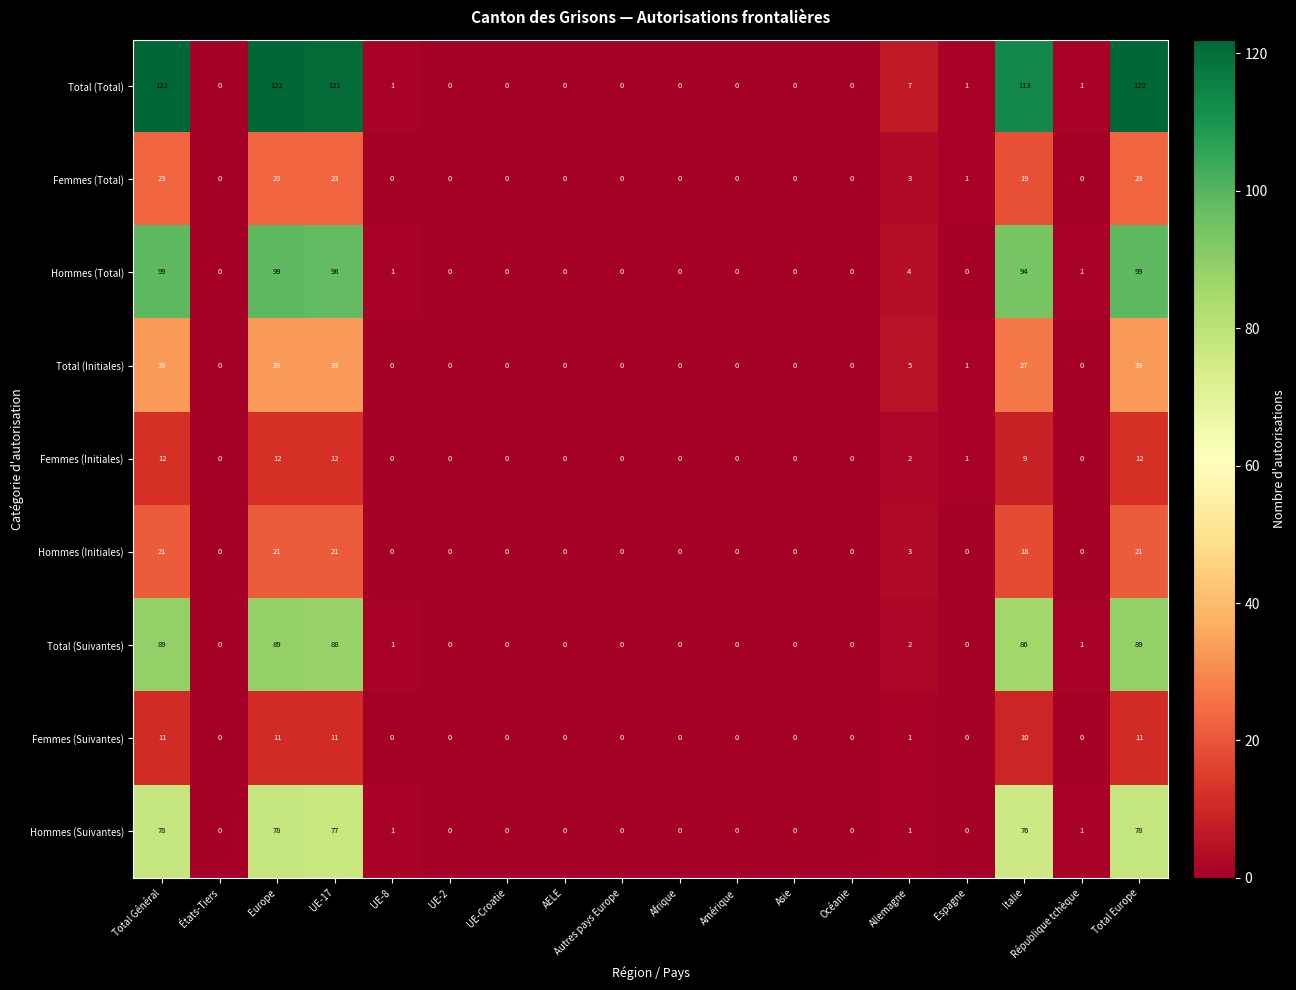

Which series changed the most between UE-17 and Italie?

Total (Total)